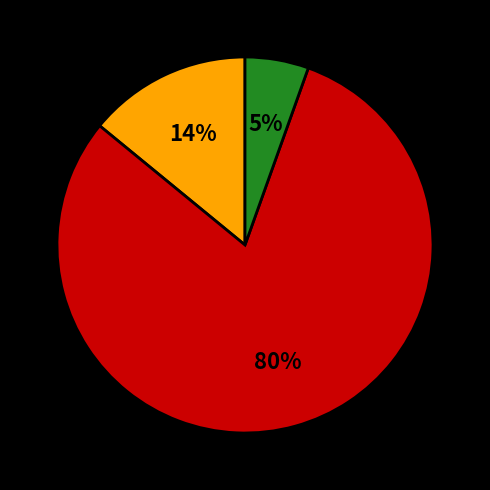

To the nearest percent, what is the average slice percentage?

33%